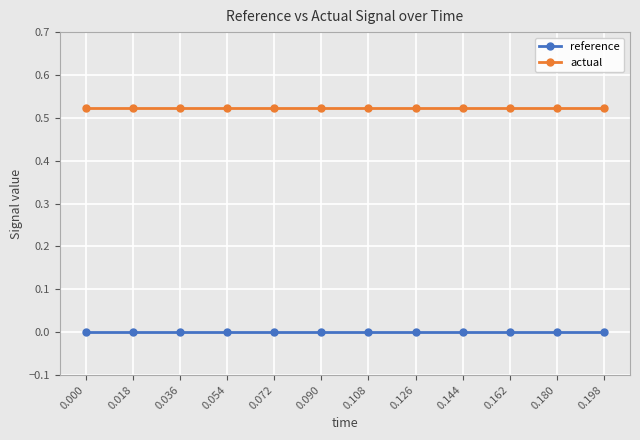

Is the value of actual at 0.054 greater than the value of reference at 0.108?

Yes